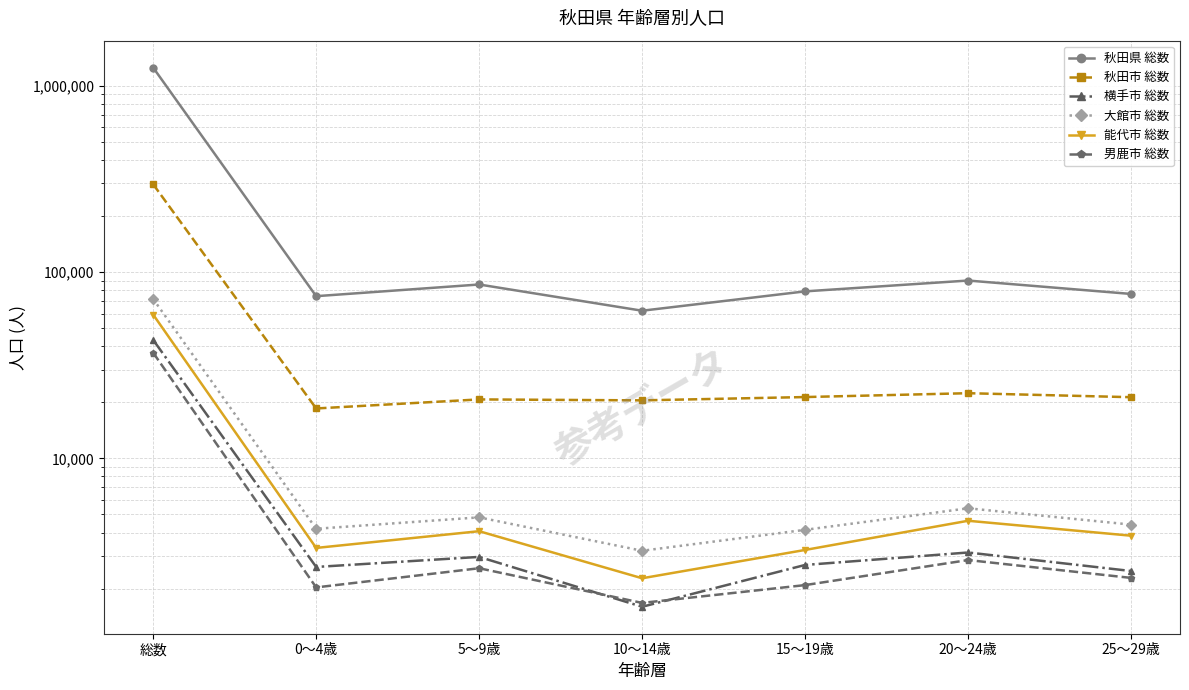

True or false: 能代市 総数 and 大館市 総数 intersect in this chart.

False